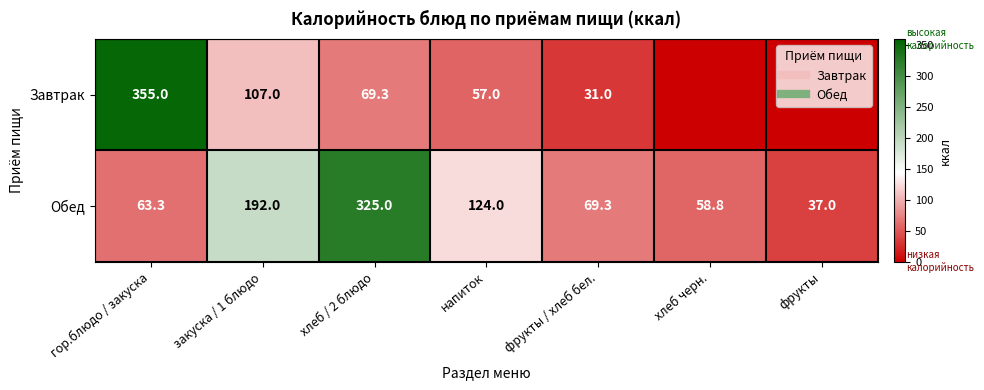

The Завтрак series shows 0.0 at хлеб черн.. True or false?

True